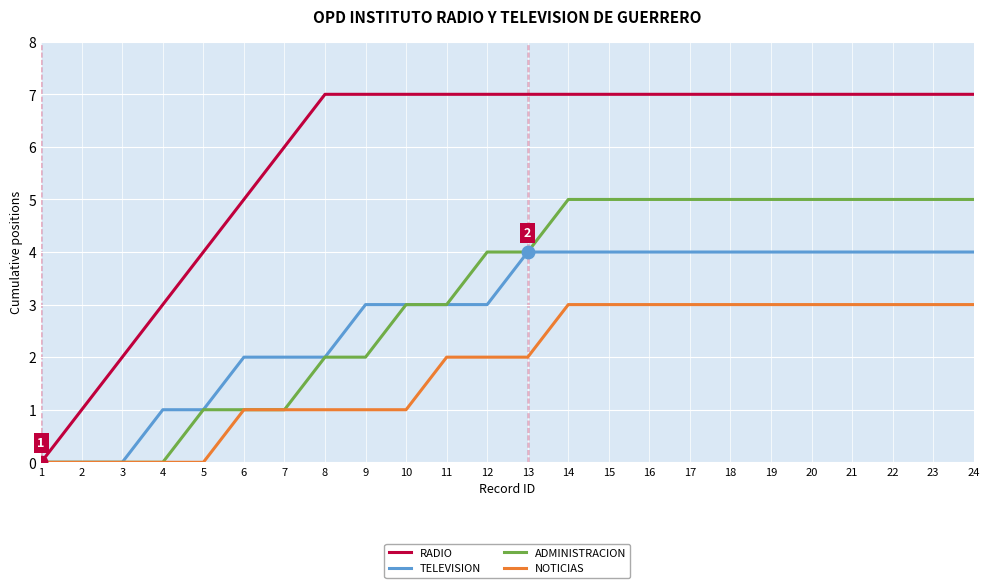

What is the maximum value shown in the chart?

7